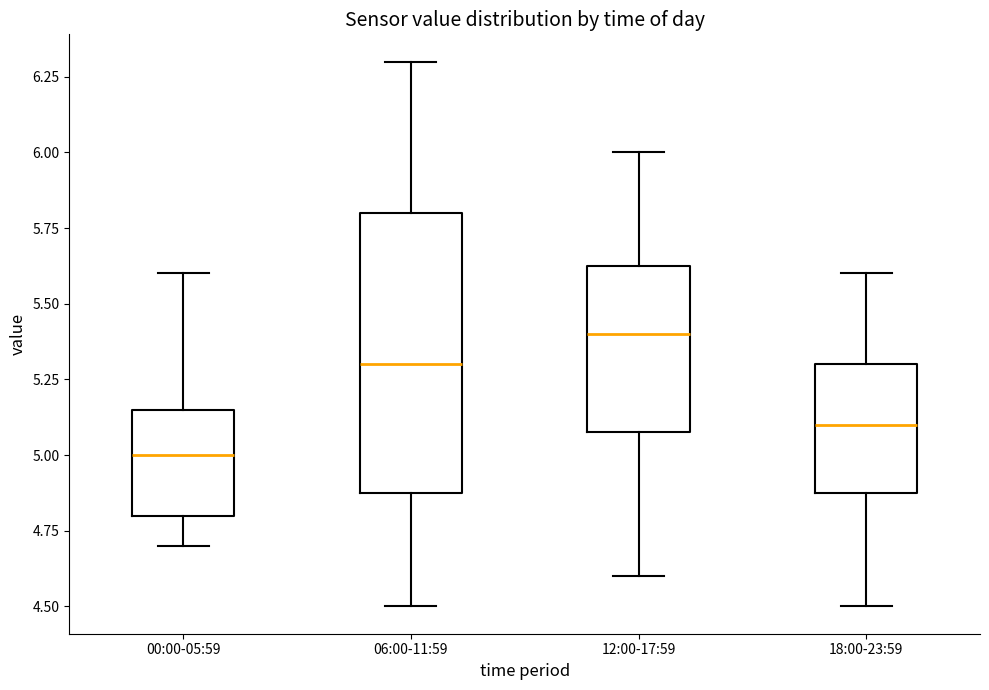

Where does the median line of the box for 12:00-17:59 sit on the y-axis? The values are not printed on the chart, so give them approximately, as read against the axis.

5.40